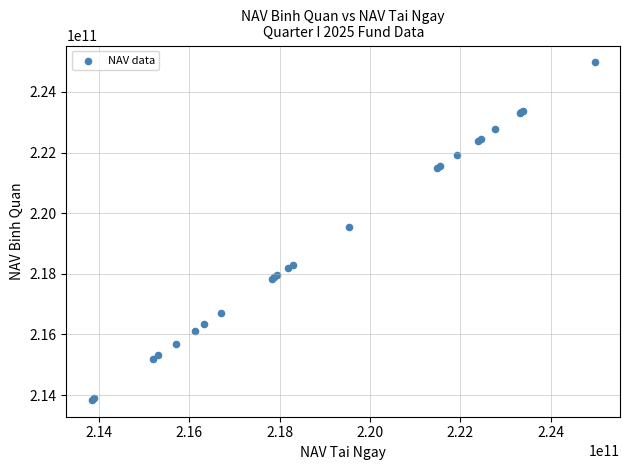

What Y value in the scatter plot is closest to 219407788474?

219544418045